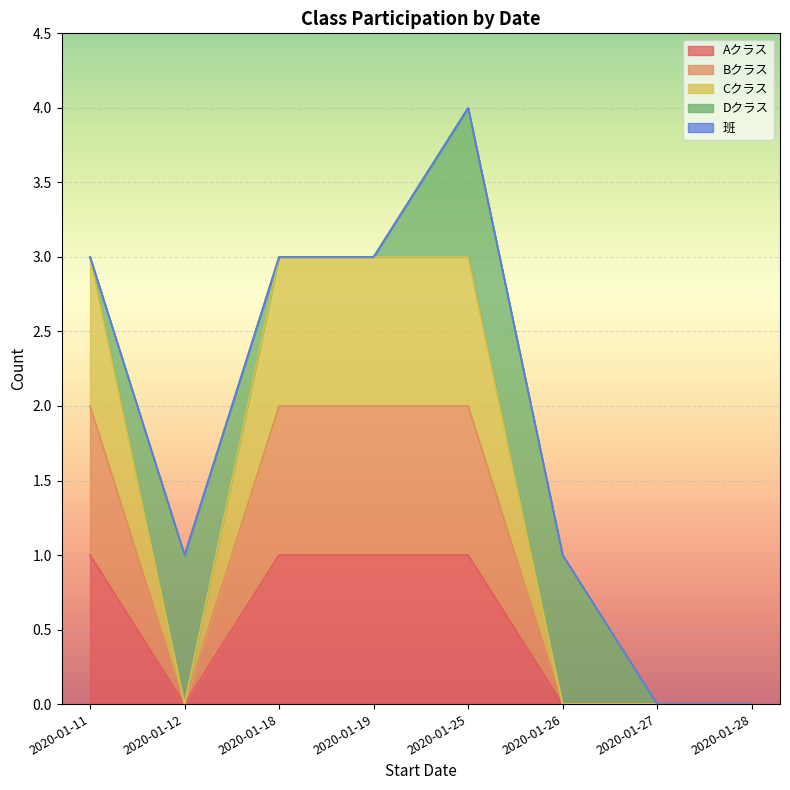

How many Bクラス values are between 0 and 2?

8